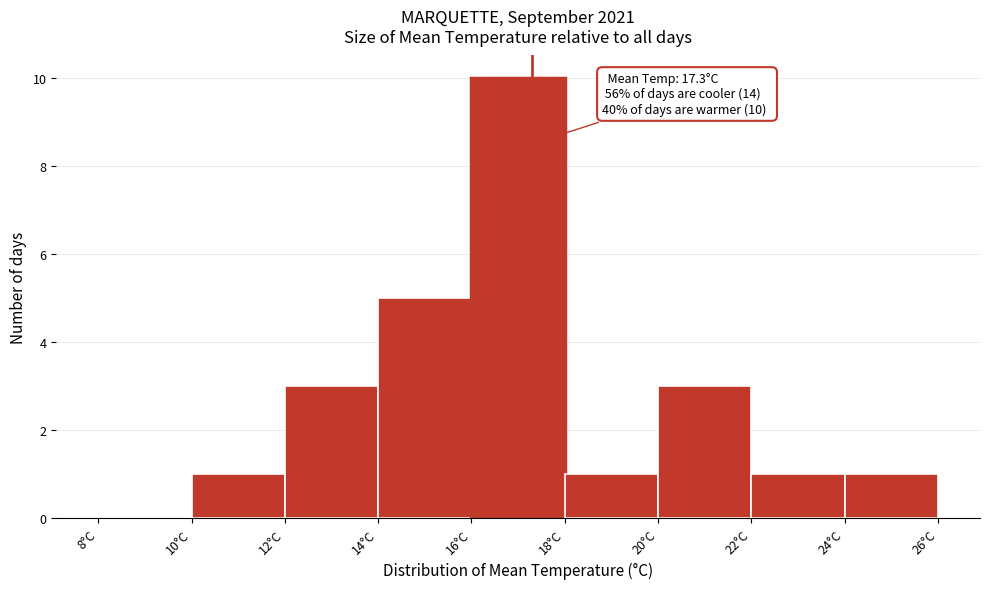

Over which range of the x-axis is the bar tallest?

16 to 18